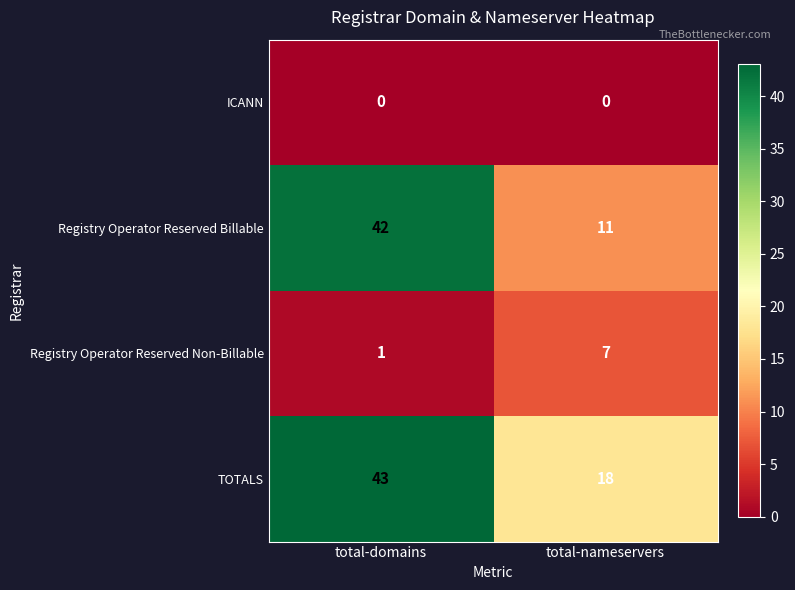

What is the average value of the Registry Operator Reserved Non-Billable series?

4